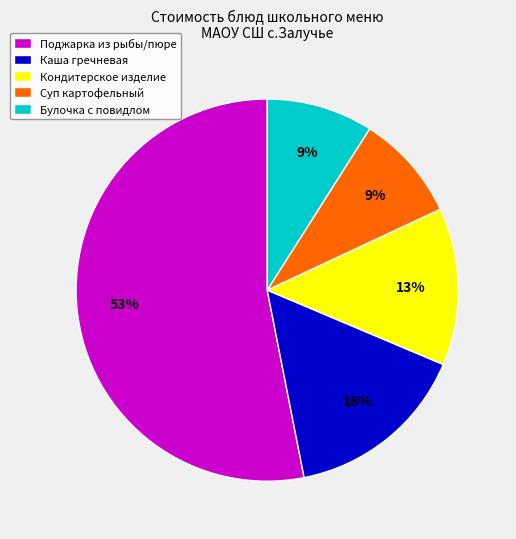

Combined, do Каша гречневая and Поджарка из рыбы/пюре account for over 50%?

Yes